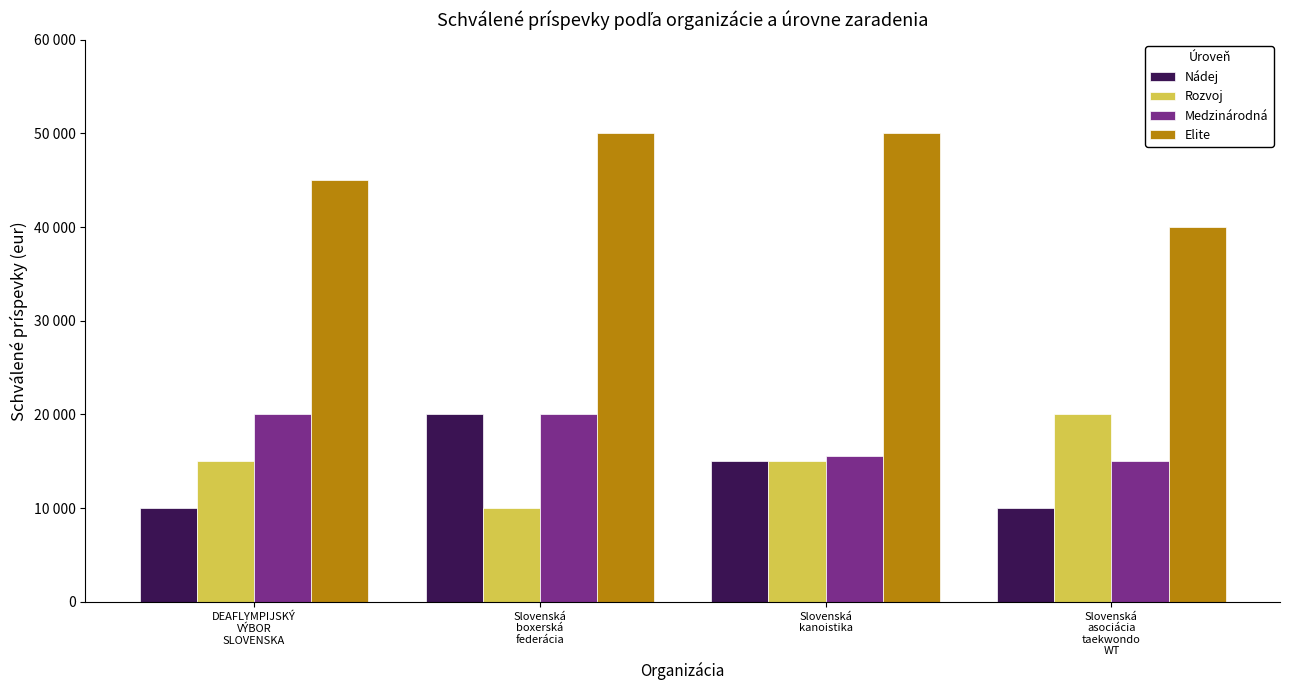

Are the bars grouped side by side (vs. stacked)?

Yes